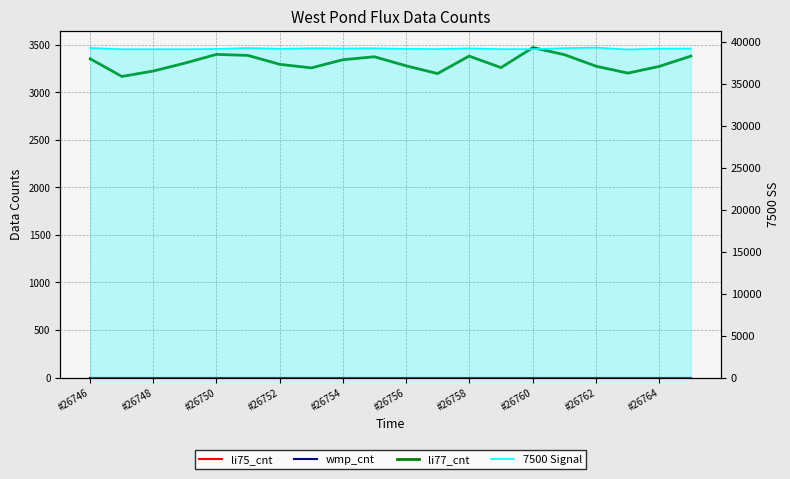

What is the difference between the li77_cnt values at #26764 and #26756?

14